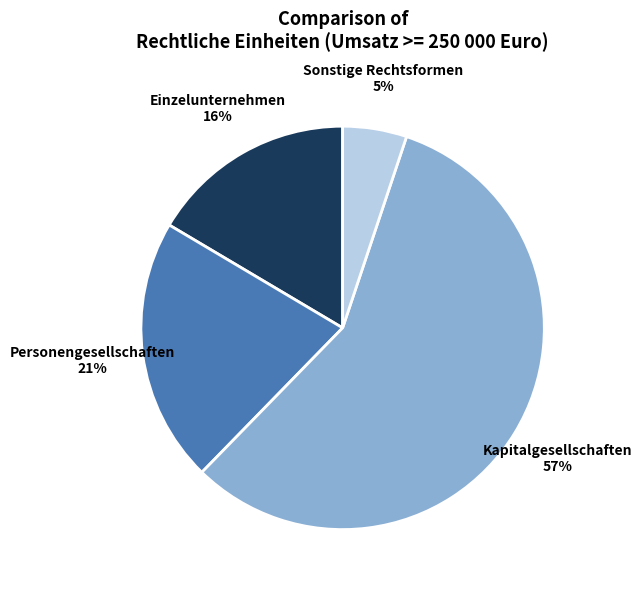

Between Personengesellschaften and Kapitalgesellschaften, which is larger?

Kapitalgesellschaften